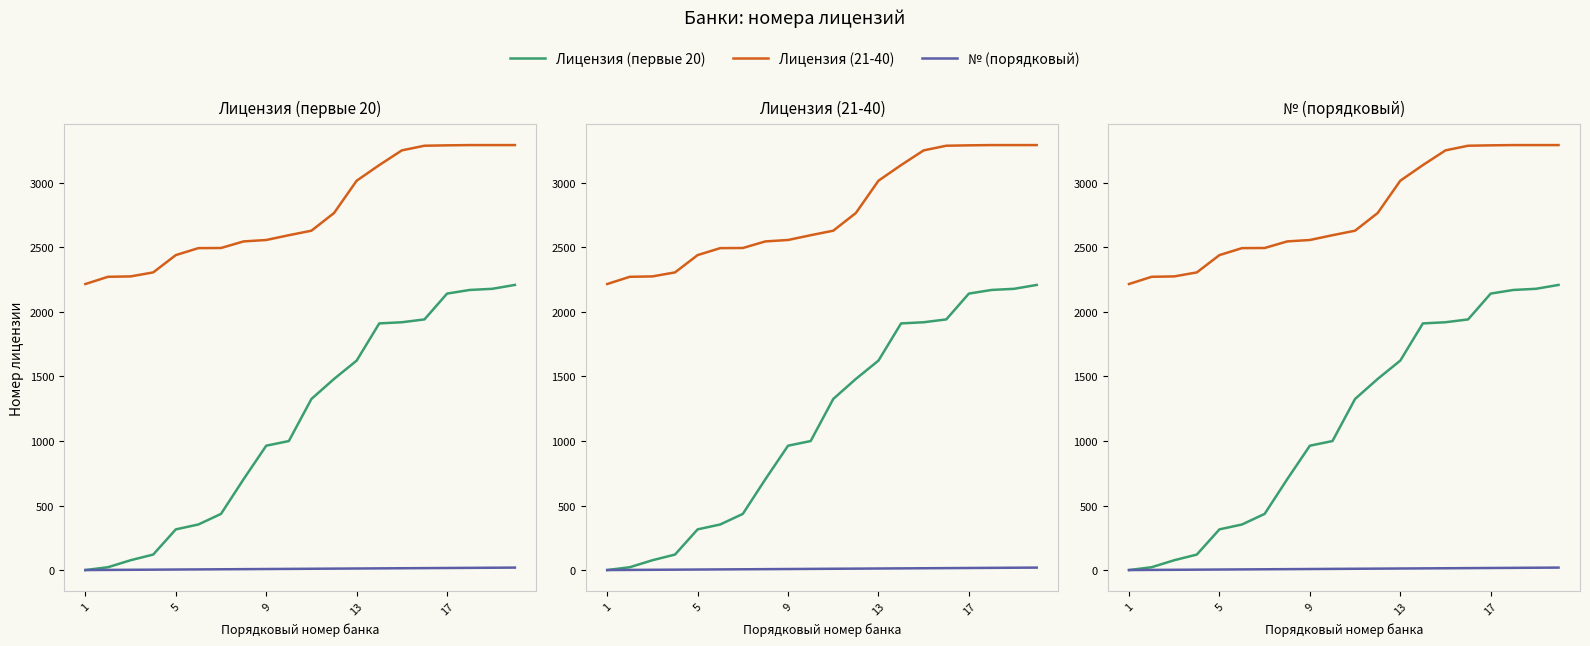

True or false: № (порядковый) and Лицензия (первые 20) cross at least once.

False